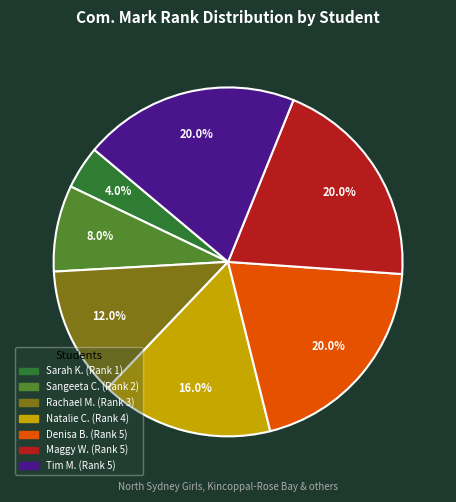

Does any single category account for the majority?

No